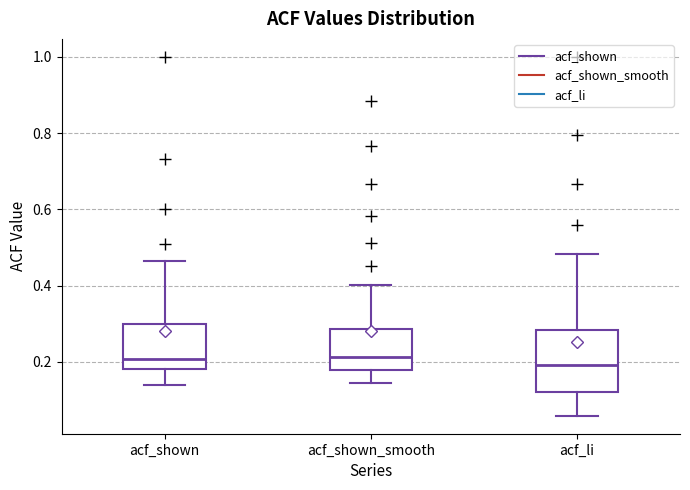

Reading left to right, transcribe this box plot: for each box, give where its median line is, the range the box spans, and where its two whiskers end, as read against the y-axis. The values are not printed on the chart, so give them approximately, as read against the axis.

acf_shown: median 0.20, box 0.18 to 0.30, whiskers 0.14 to 0.46
acf_shown_smooth: median 0.22, box 0.18 to 0.28, whiskers 0.14 to 0.40
acf_li: median 0.20, box 0.12 to 0.28, whiskers 0.06 to 0.48